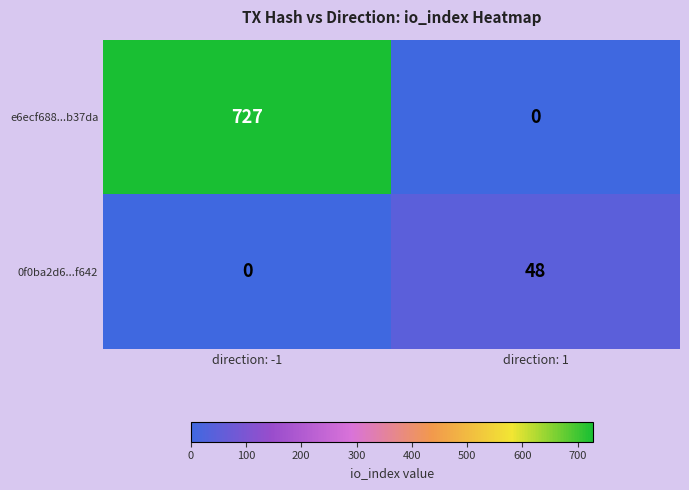

Reading left to right, transcribe all the data shown in this chart.

e6ecf688...b37da: 727	0
0f0ba2d6...f642: 0	48